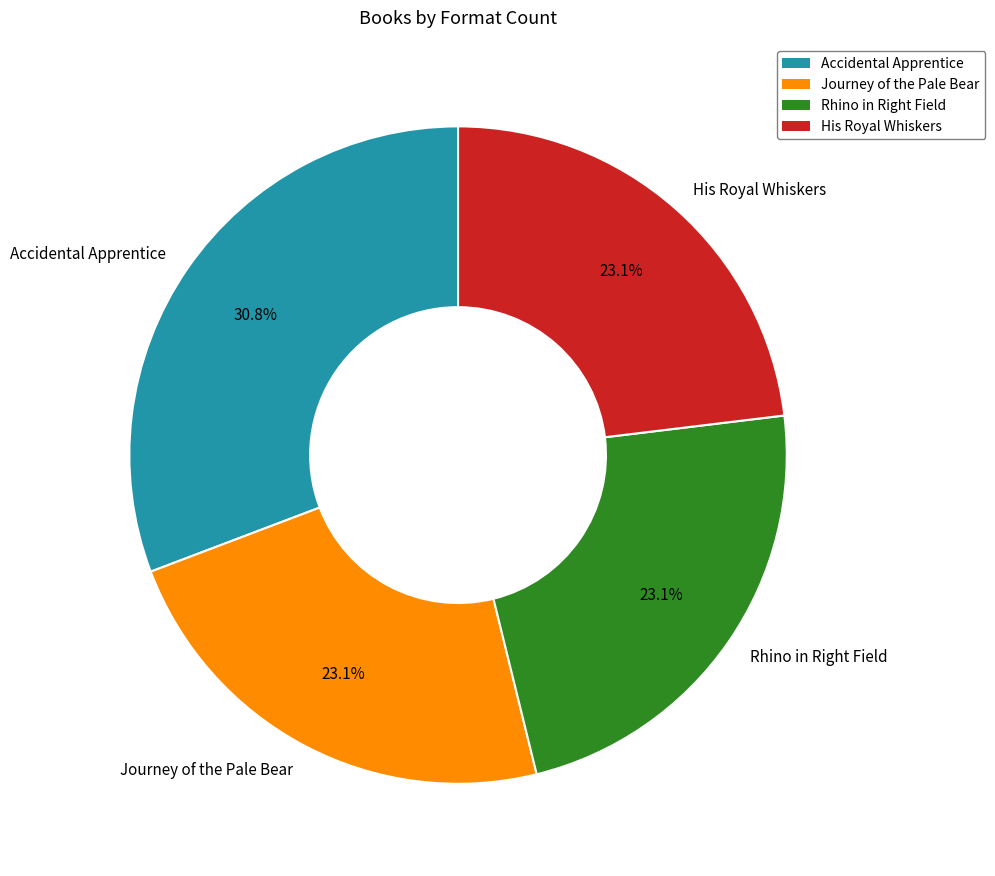

Combined, what portion of the pie is His Royal Whiskers and Accidental Apprentice?

53.8%